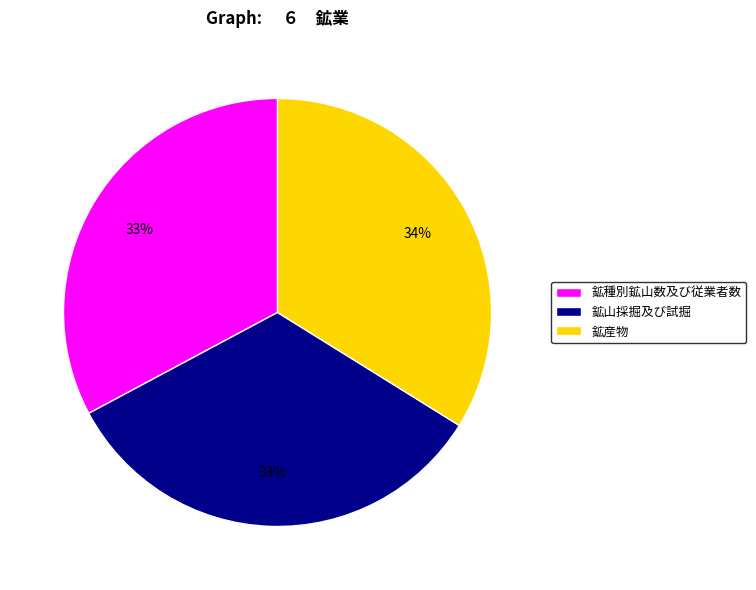

How many segments does this pie chart have?

3